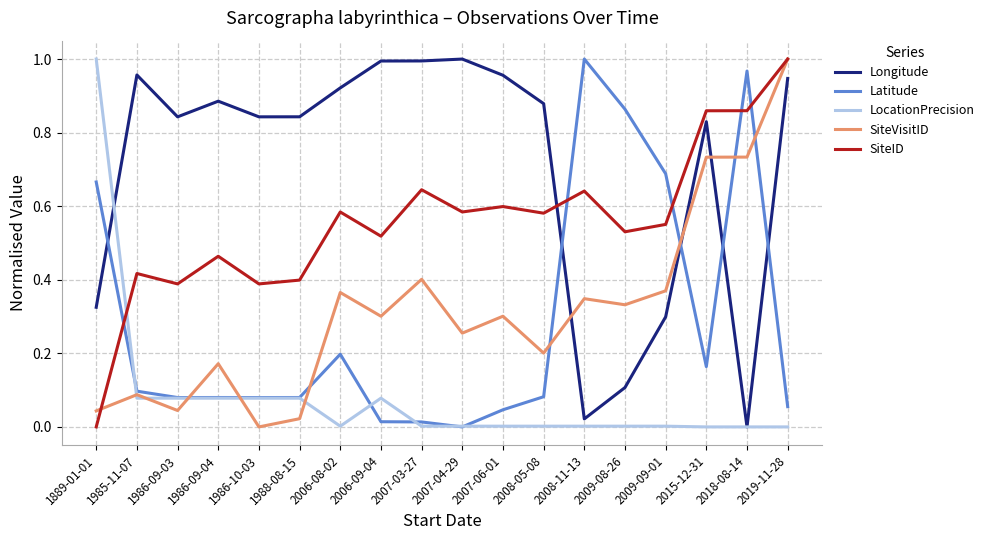

After their last crossing, which series has the higher values: SiteID or Latitude?

SiteID